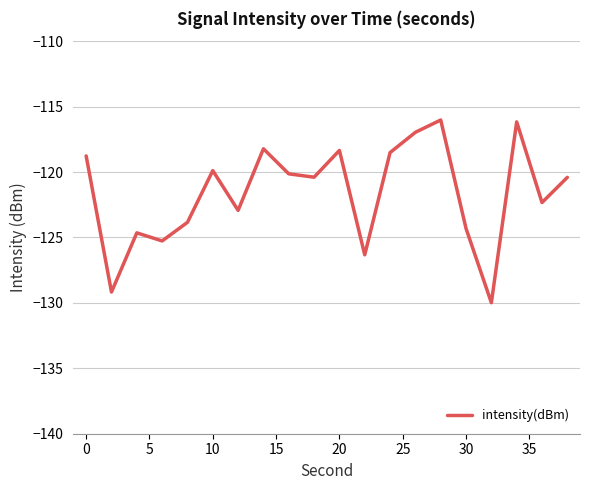

What is the maximum value shown in the chart?

-116.0